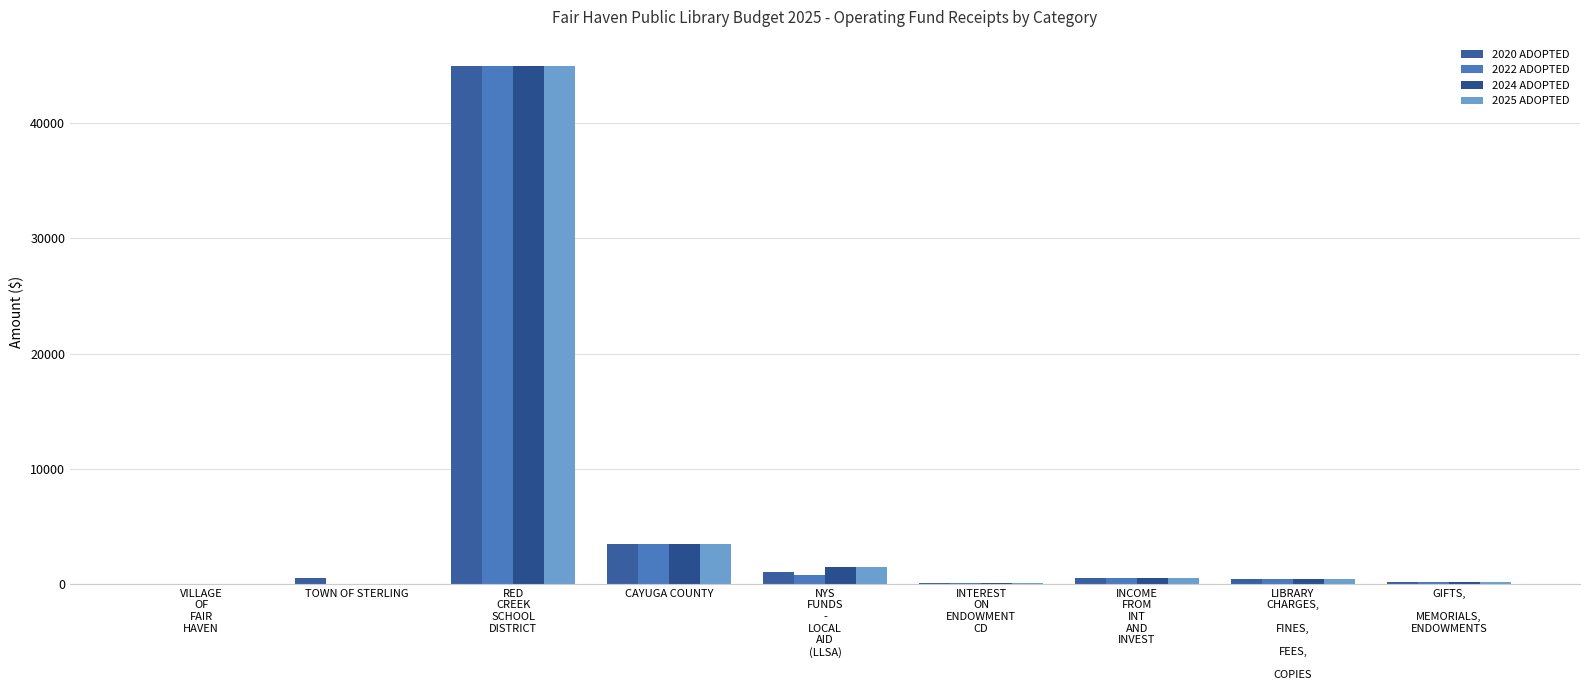

At which category is the sum across all series the highest?

RED
CREEK
SCHOOL
DISTRICT